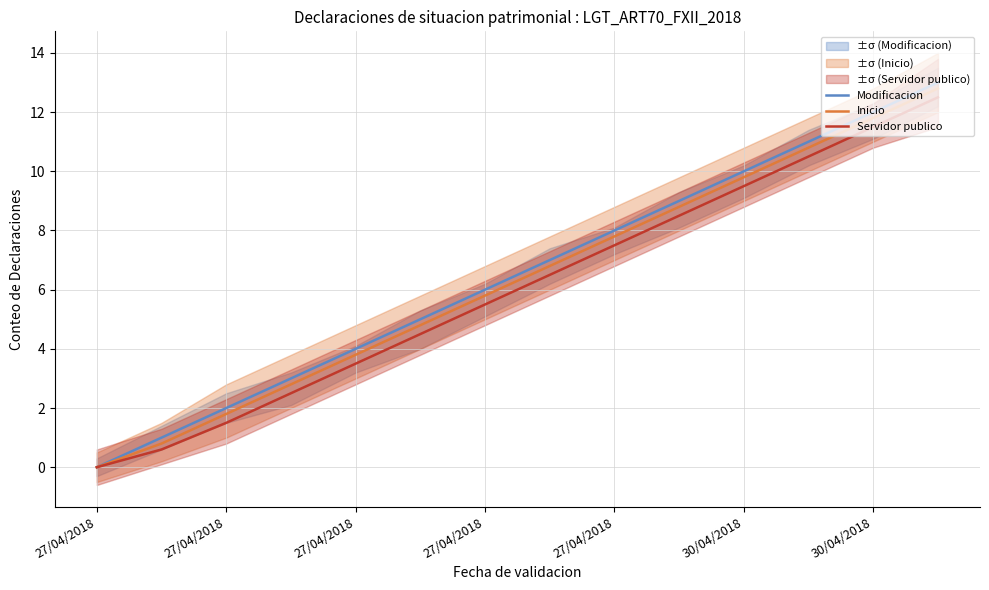

True or false: Modificacion and Servidor publico intersect in this chart.

False